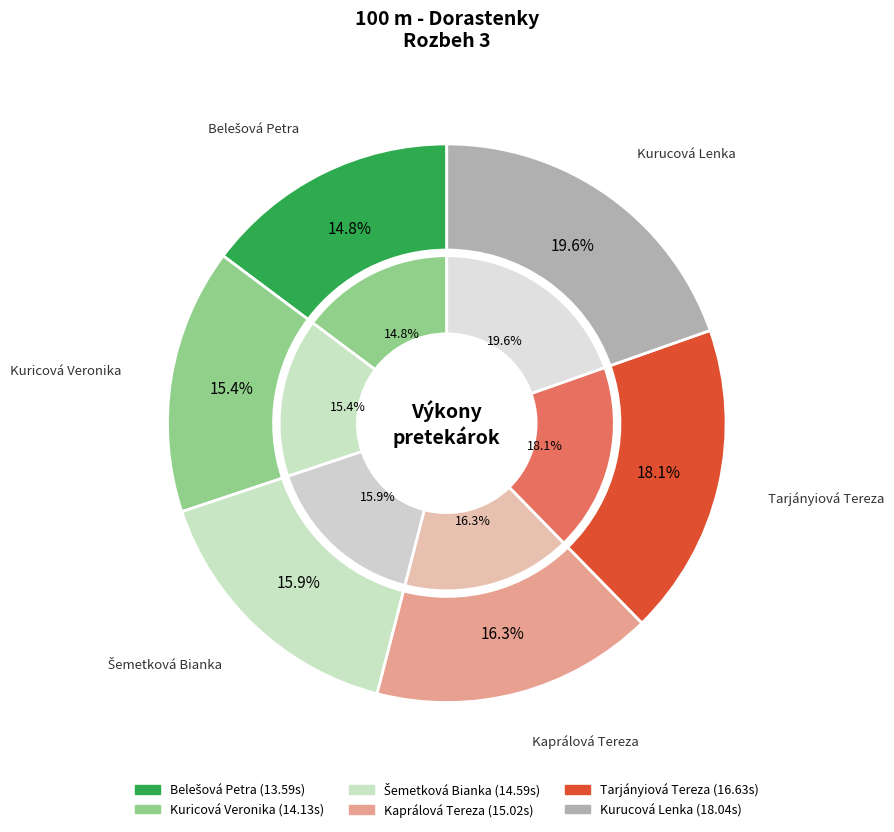

True or false: Tarjányiová Tereza accounts for 32% of the total.

False